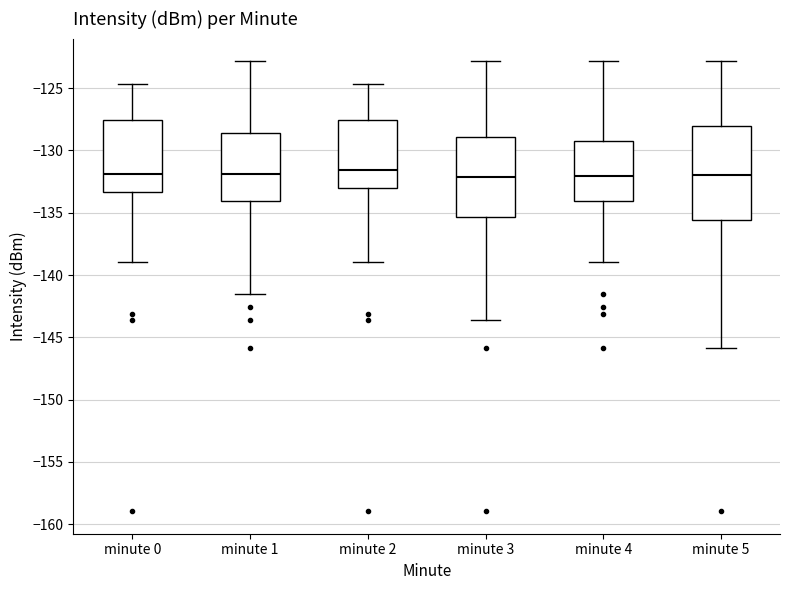

Reading left to right, read every box against the y-axis: the position of its median line, the range the box covers, and the ends of its whiskers. The values are not printed on the chart, so give them approximately, as read against the axis.

minute 0: median -132.0, box -133.5 to -127.5, whiskers -139.0 to -124.5
minute 1: median -132.0, box -134.0 to -128.5, whiskers -141.5 to -123.0
minute 2: median -131.5, box -133.0 to -127.5, whiskers -139.0 to -124.5
minute 3: median -132.0, box -135.5 to -129.0, whiskers -143.5 to -123.0
minute 4: median -132.0, box -134.0 to -129.0, whiskers -139.0 to -123.0
minute 5: median -132.0, box -135.5 to -128.0, whiskers -146.0 to -123.0